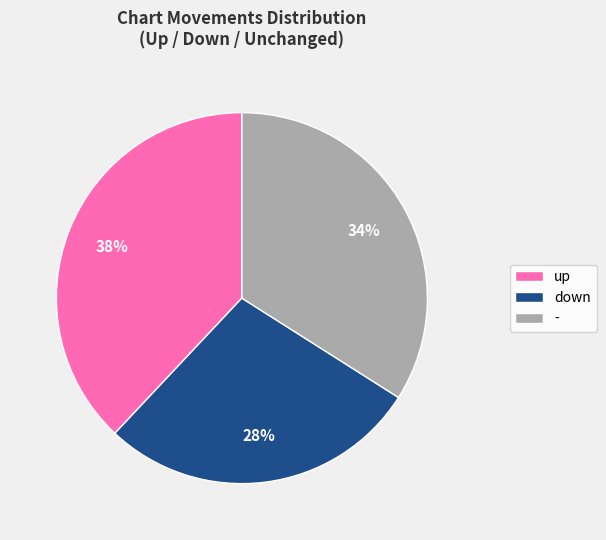

How many slices are in this pie chart?

3